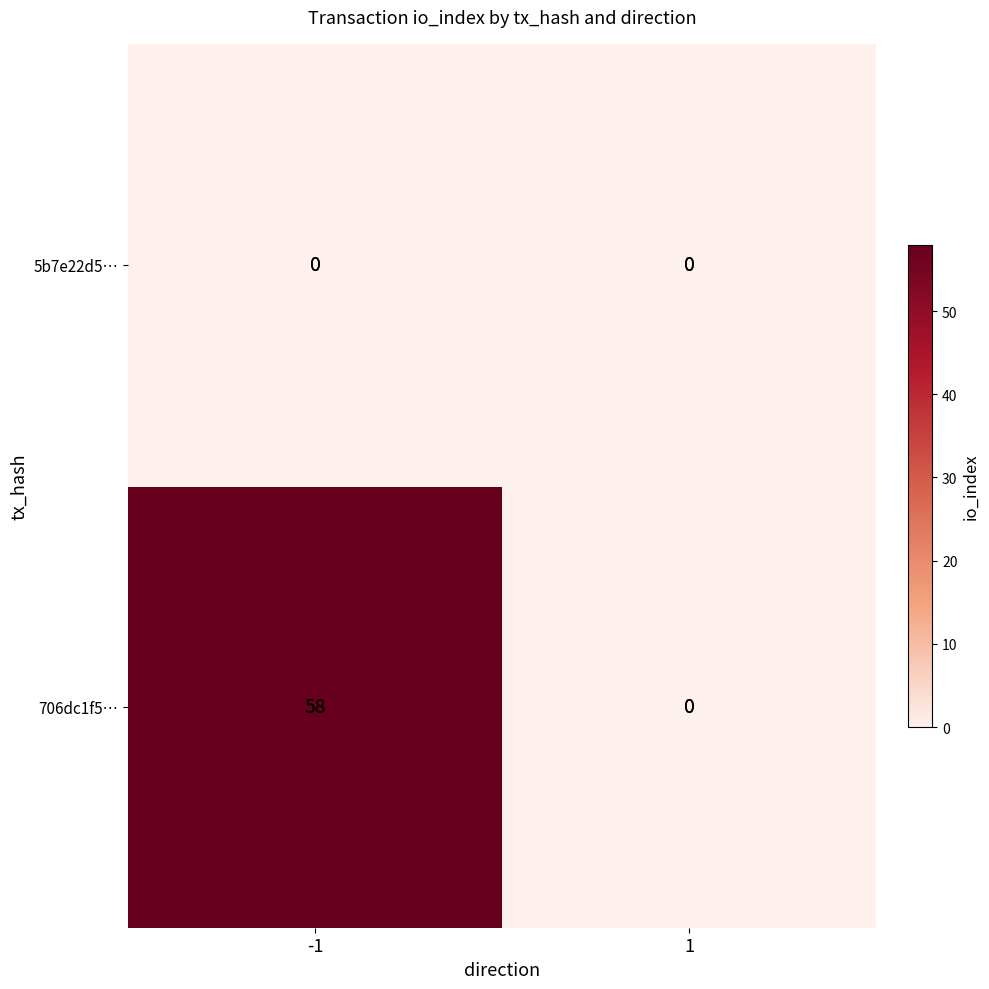

Reading left to right, what are all the values shown in this chart?

5b7e22d5…: 0	0
706dc1f5…: 58	0